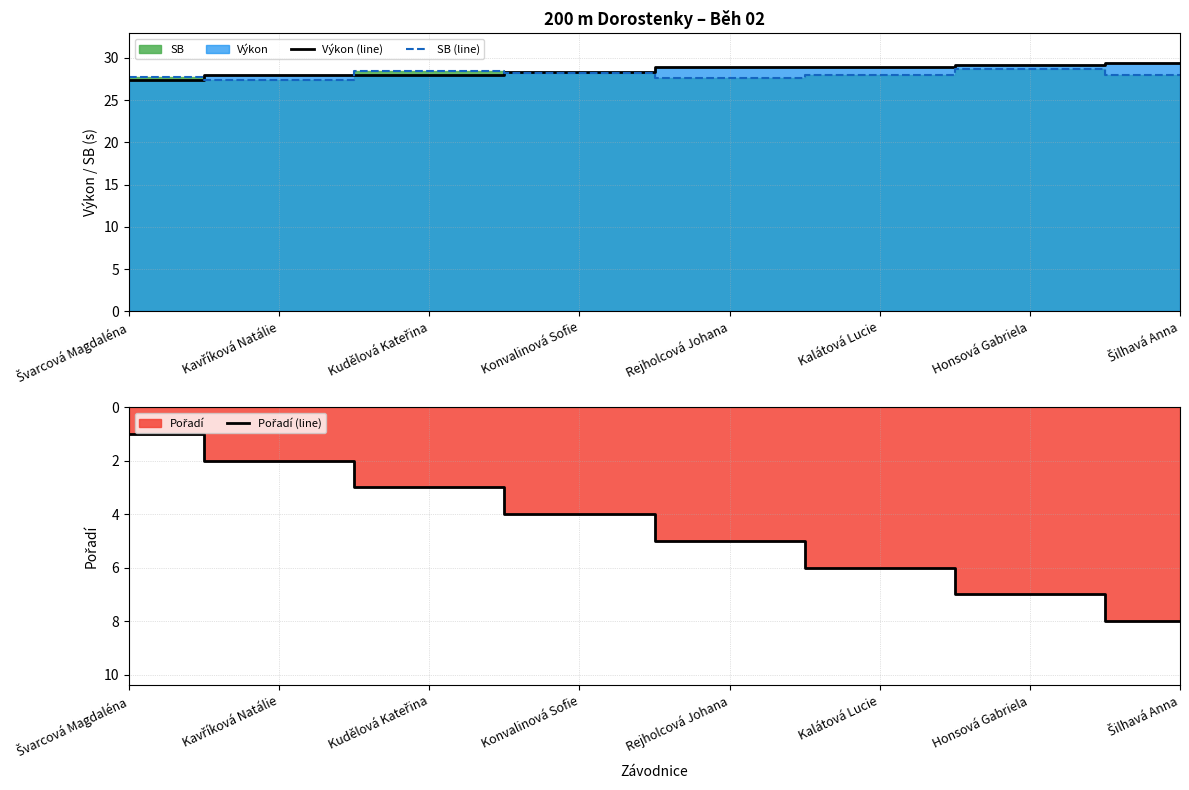

Which has a higher value, Rejholcová Johana or Šilhavá Anna?

Šilhavá Anna